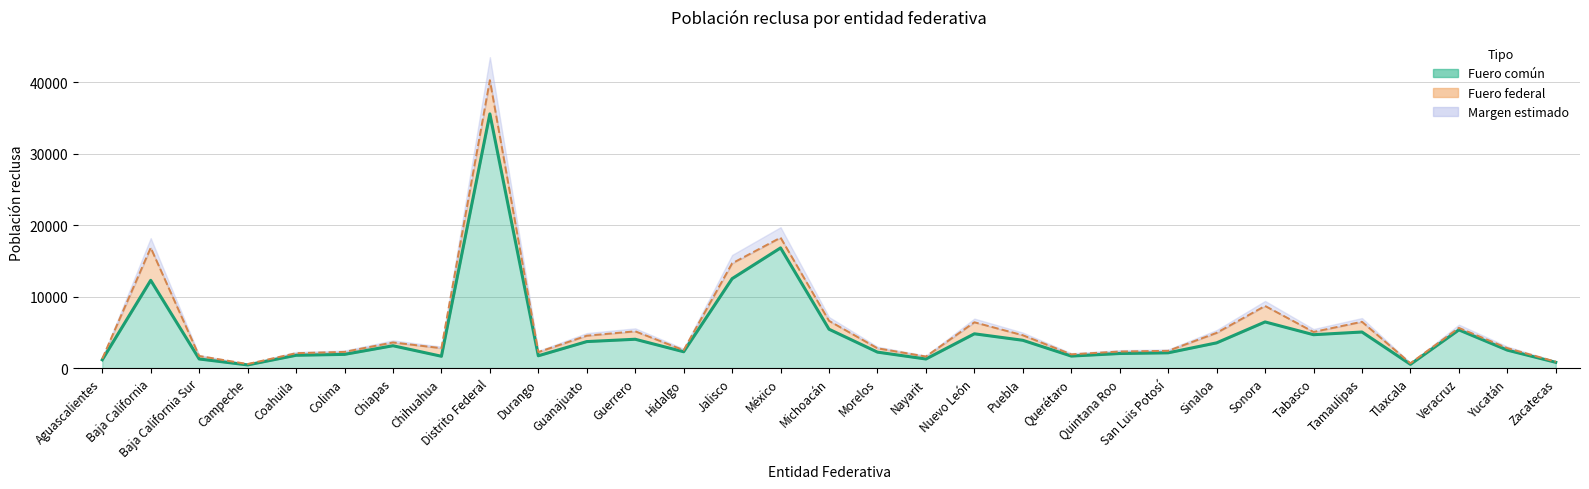

Reading right to left, transcribe all the data shown in this chart.

814	2519	5354	533	5055	4679	6465	3538	2146	2047	1689	3898	4805	1279	2241	5444	16824	12522	2293	4042	3716	1731	35573	1662	3136	1927	1800	451	1285	12287	1166